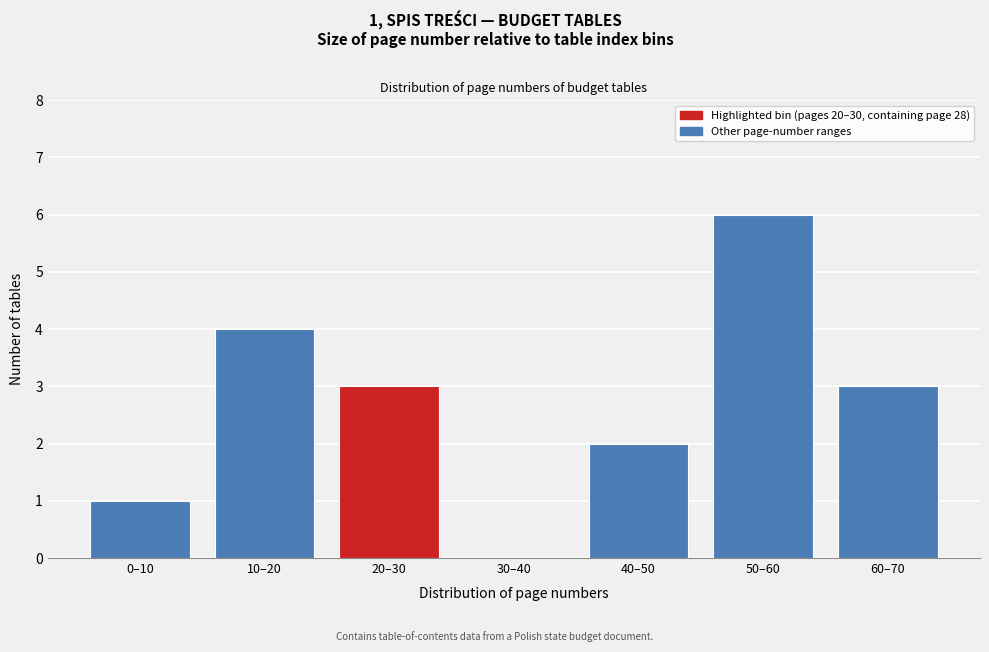

Reading left to right, extract all data points from this chart.

0–10=1	10–20=4	20–30=3	30–40=0	40–50=2	50–60=6	60–70=3